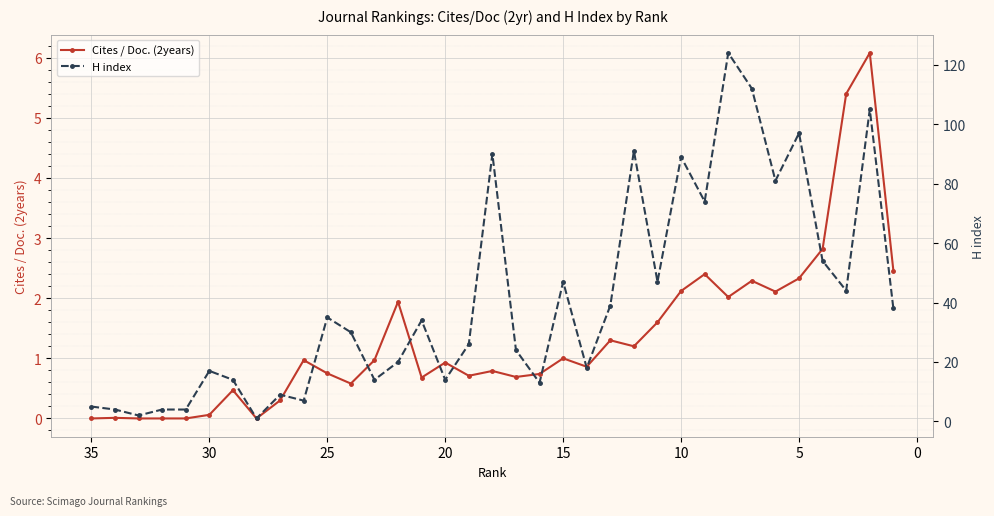

What is the average value of the Cites / Doc. (2years) series?

1.3